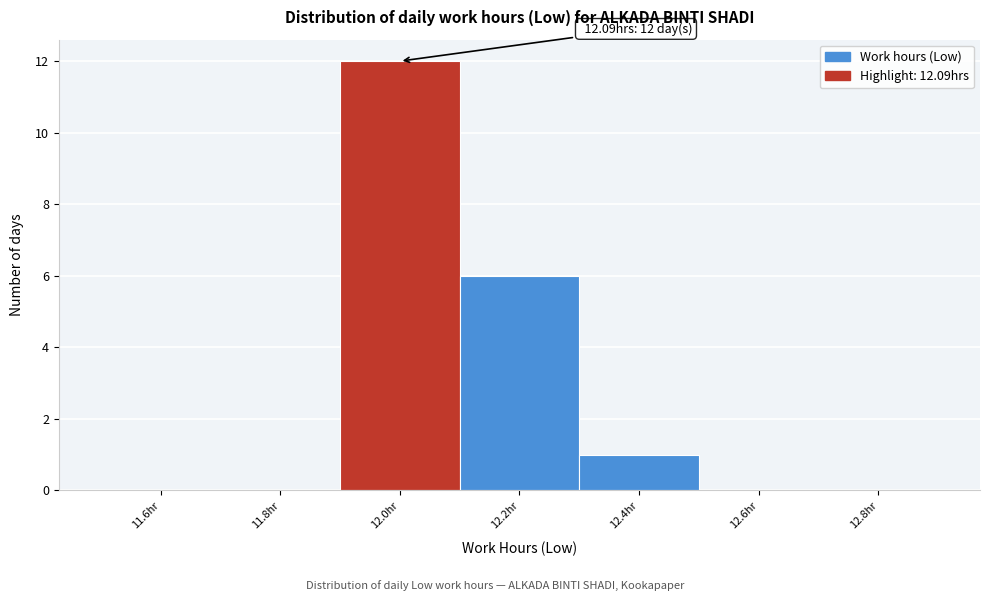

Over which range of the x-axis is the bar tallest?

11.9 to 12.1